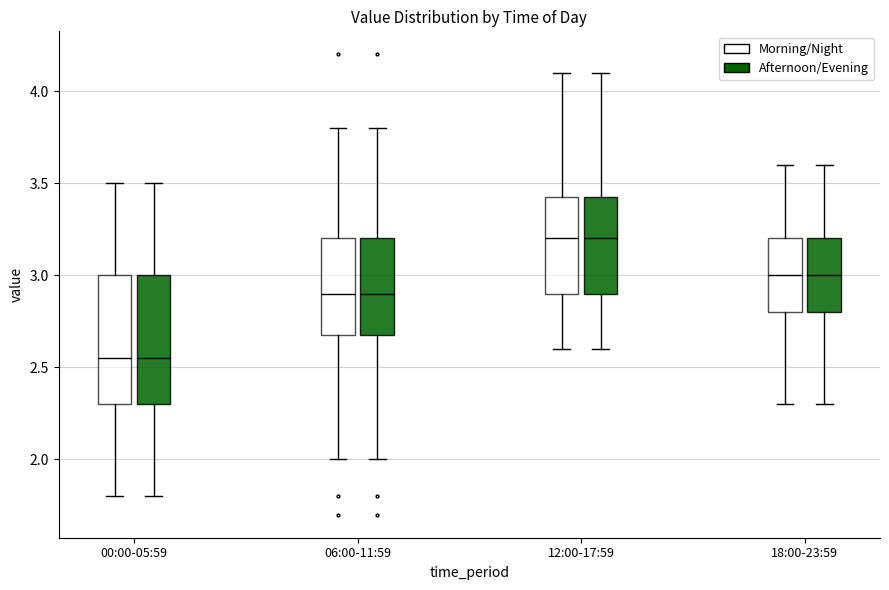

Reading left to right, transcribe this box plot: for each box, give where its median line is, the range the box spans, and where its two whiskers end, as read against the y-axis. The values are not printed on the chart, so give them approximately, as read against the axis.

00:00-05:59 (Morning/Night): median 2.55, box 2.30 to 3.00, whiskers 1.80 to 3.50
00:00-05:59 (Afternoon/Evening): median 2.55, box 2.30 to 3.00, whiskers 1.80 to 3.50
06:00-11:59 (Morning/Night): median 2.90, box 2.70 to 3.20, whiskers 2.00 to 3.80
06:00-11:59 (Afternoon/Evening): median 2.90, box 2.70 to 3.20, whiskers 2.00 to 3.80
12:00-17:59 (Morning/Night): median 3.20, box 2.90 to 3.45, whiskers 2.60 to 4.10
12:00-17:59 (Afternoon/Evening): median 3.20, box 2.90 to 3.45, whiskers 2.60 to 4.10
18:00-23:59 (Morning/Night): median 3.00, box 2.80 to 3.20, whiskers 2.30 to 3.60
18:00-23:59 (Afternoon/Evening): median 3.00, box 2.80 to 3.20, whiskers 2.30 to 3.60